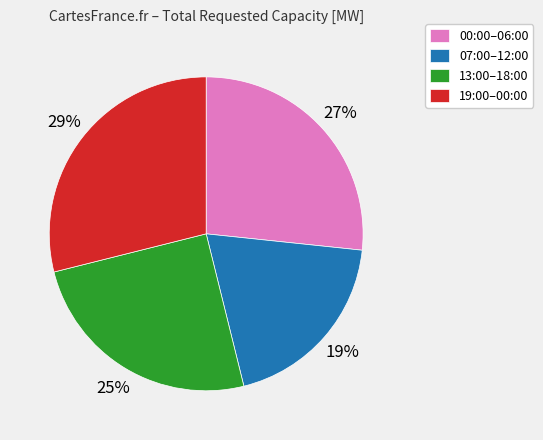

Is it true that 19:00–00:00 is 16% of the pie?

False